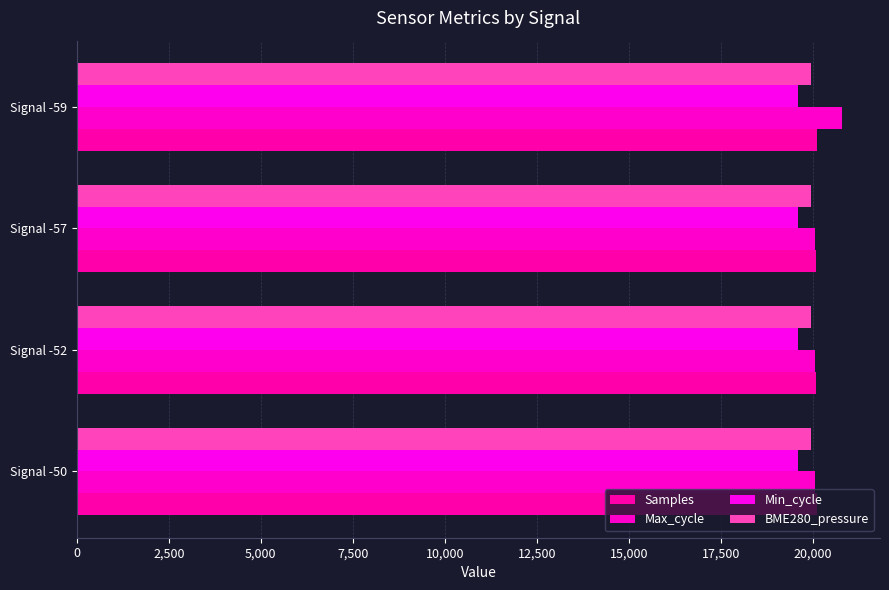

How many data points does each series have?

4